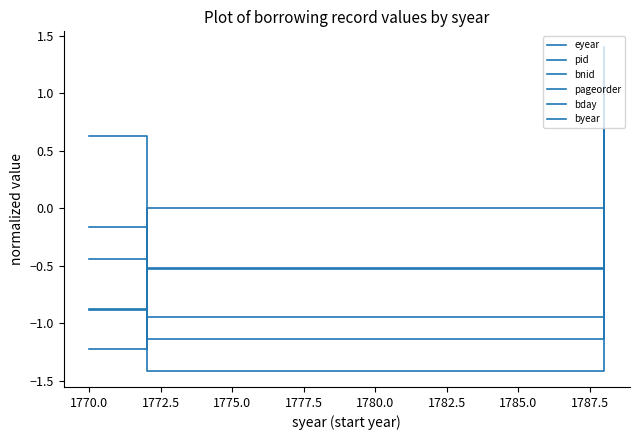

At how many categories does at least one series exceed 0?

2